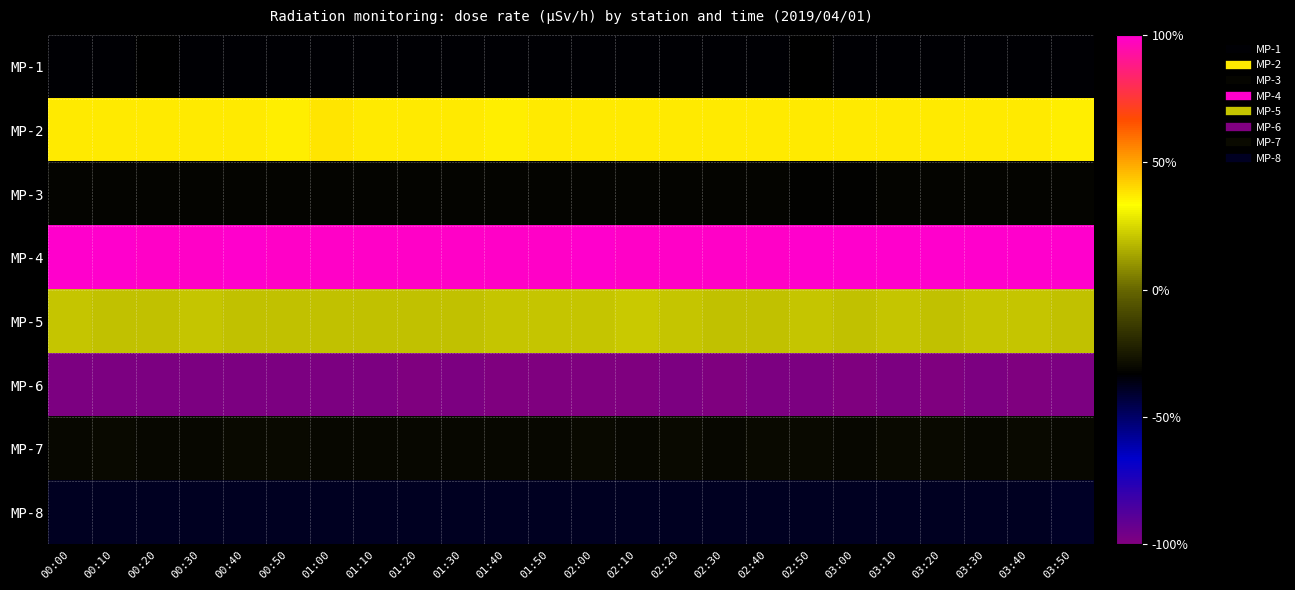

What is the minimum value shown in the chart?

-1.0